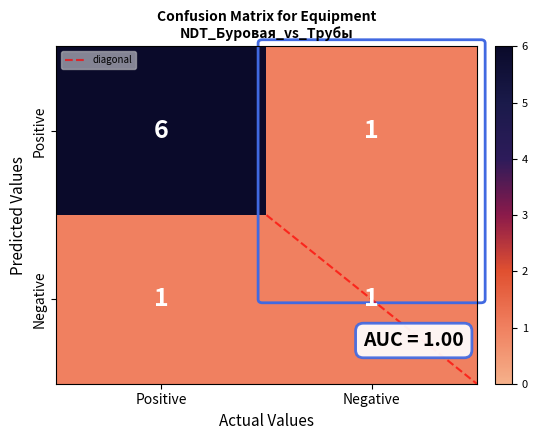

Rank the series by their maximum value, from highest to lowest.

Positive, Negative